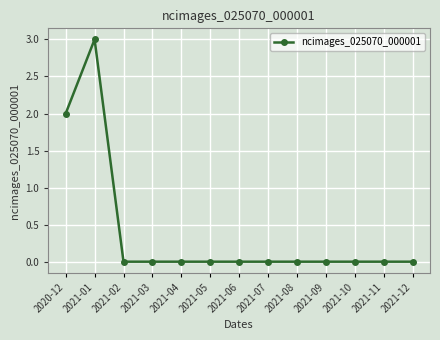

What position from the right is 2021-06?

7